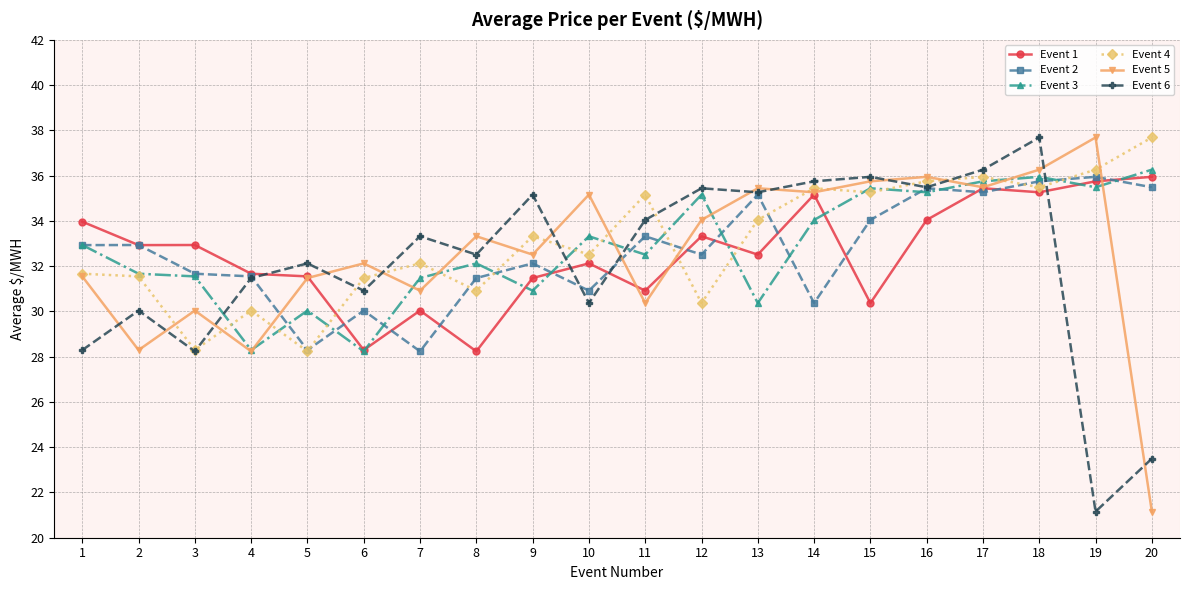

How many interior local peaks does the Event 6 series have?

7